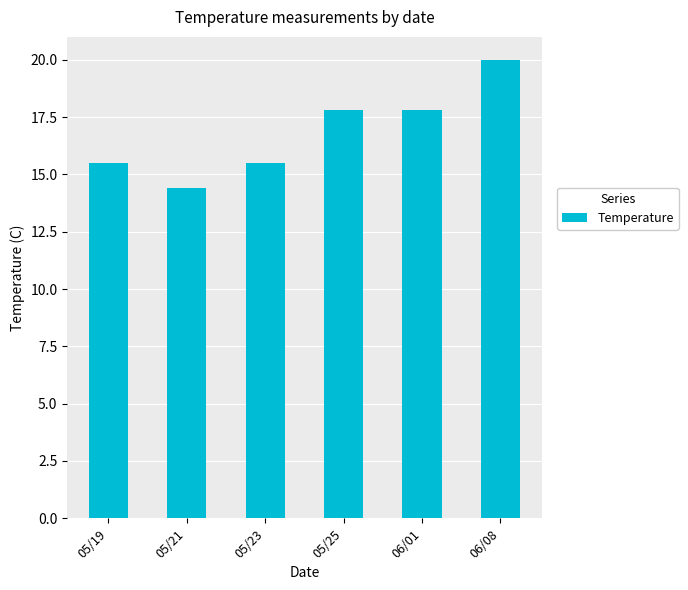

How many distinct data groups are displayed?

1